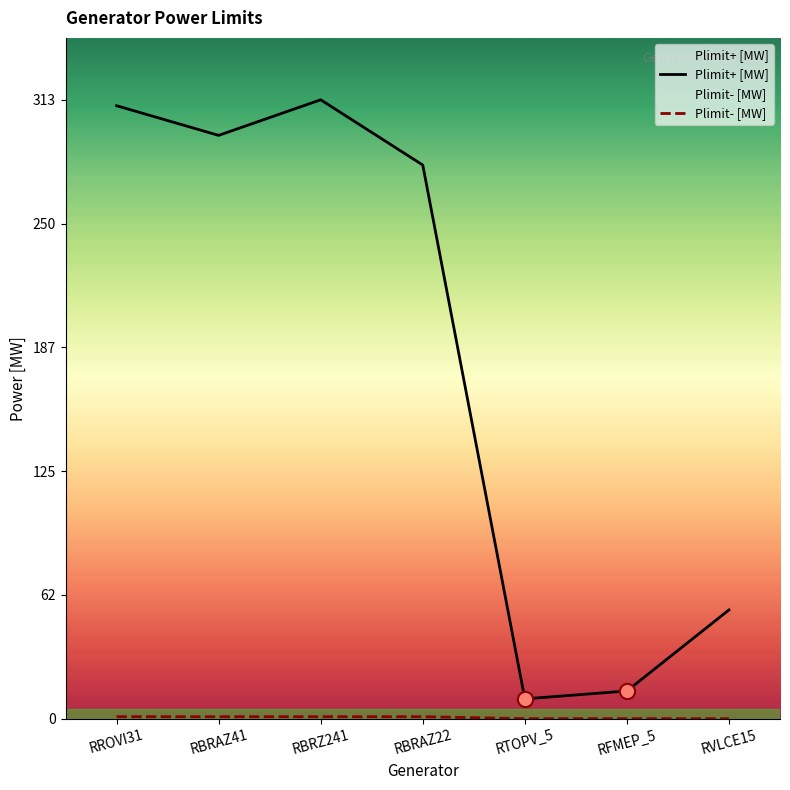

Which series has the largest Y range (max minus min)?

Plimit+ [MW]